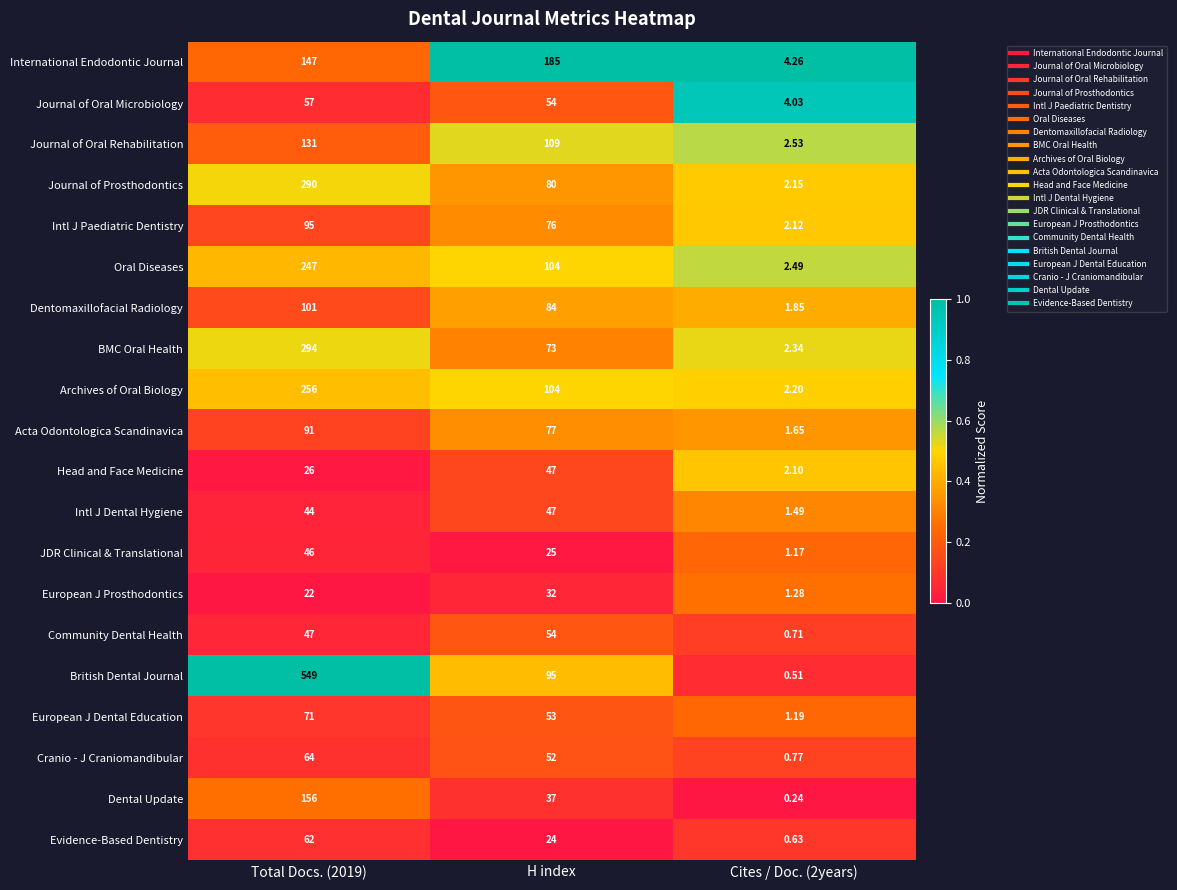

What is the total value across all series at Cites / Doc. (2years)?

35.7